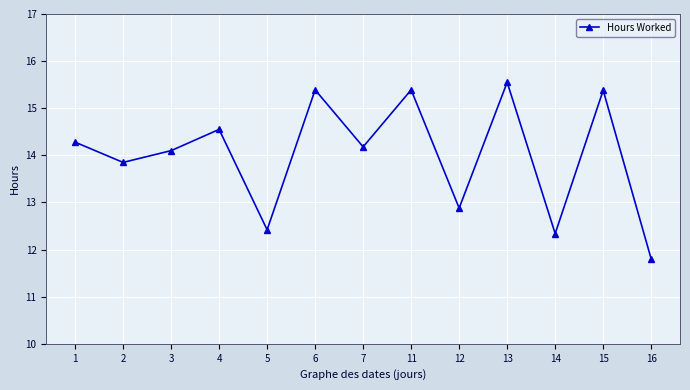

Where is the first local maximum?

4